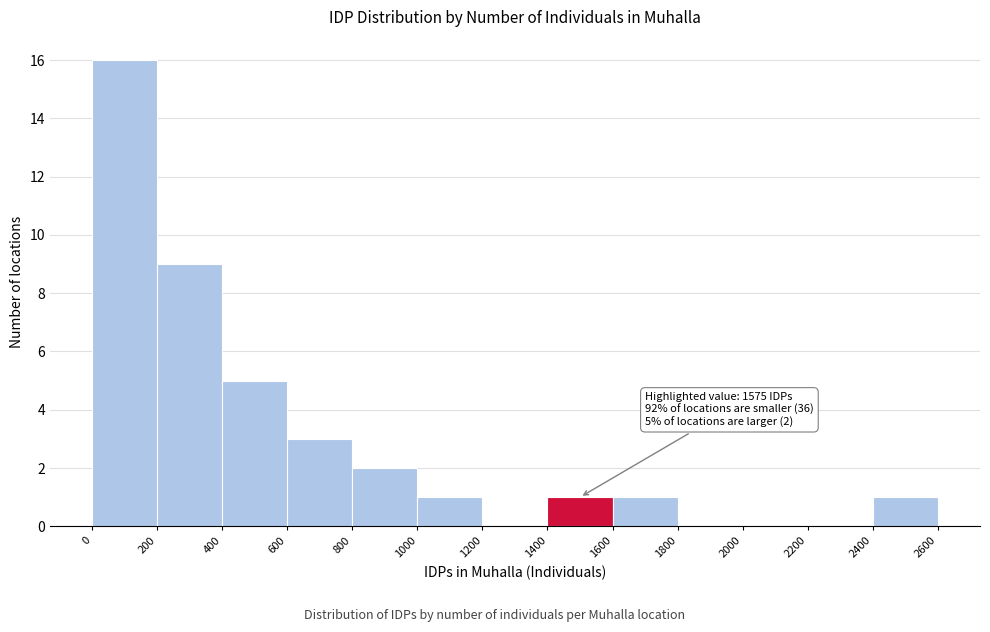

Which range on the x-axis has the tallest bar?

0 to 200